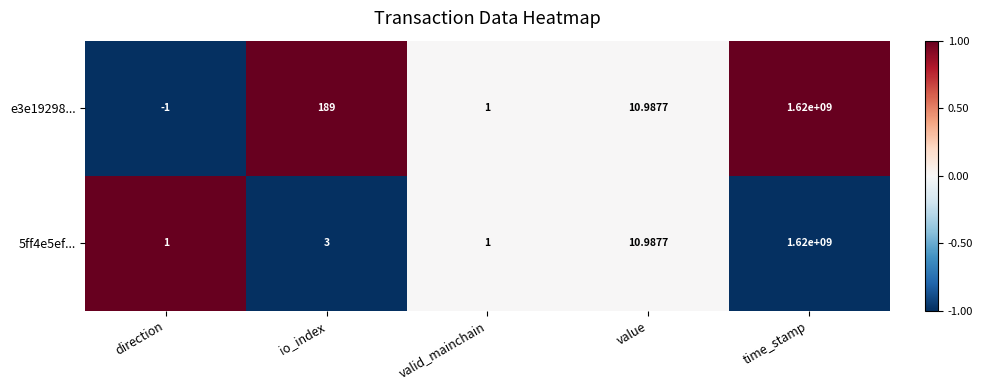

Rank the categories by e3e19298... value from lowest to highest.

direction, valid_mainchain, value, io_index, time_stamp